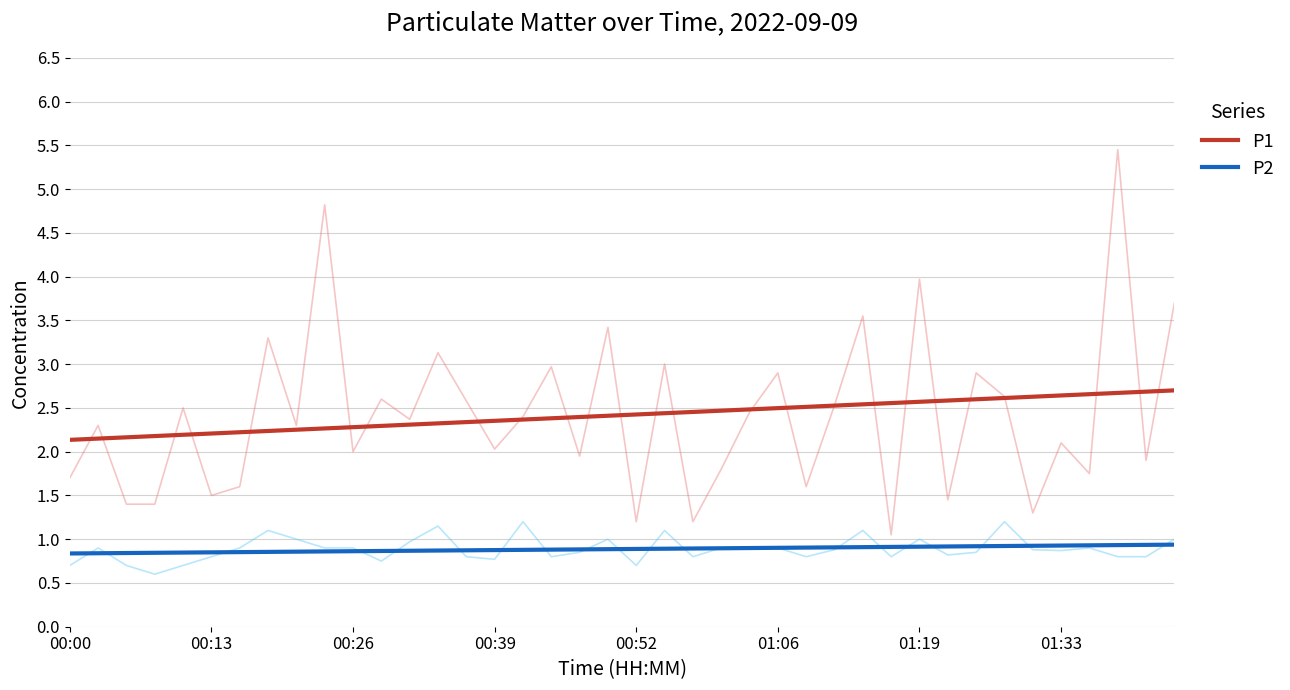

What is the highest value of the P2 series?

0.9